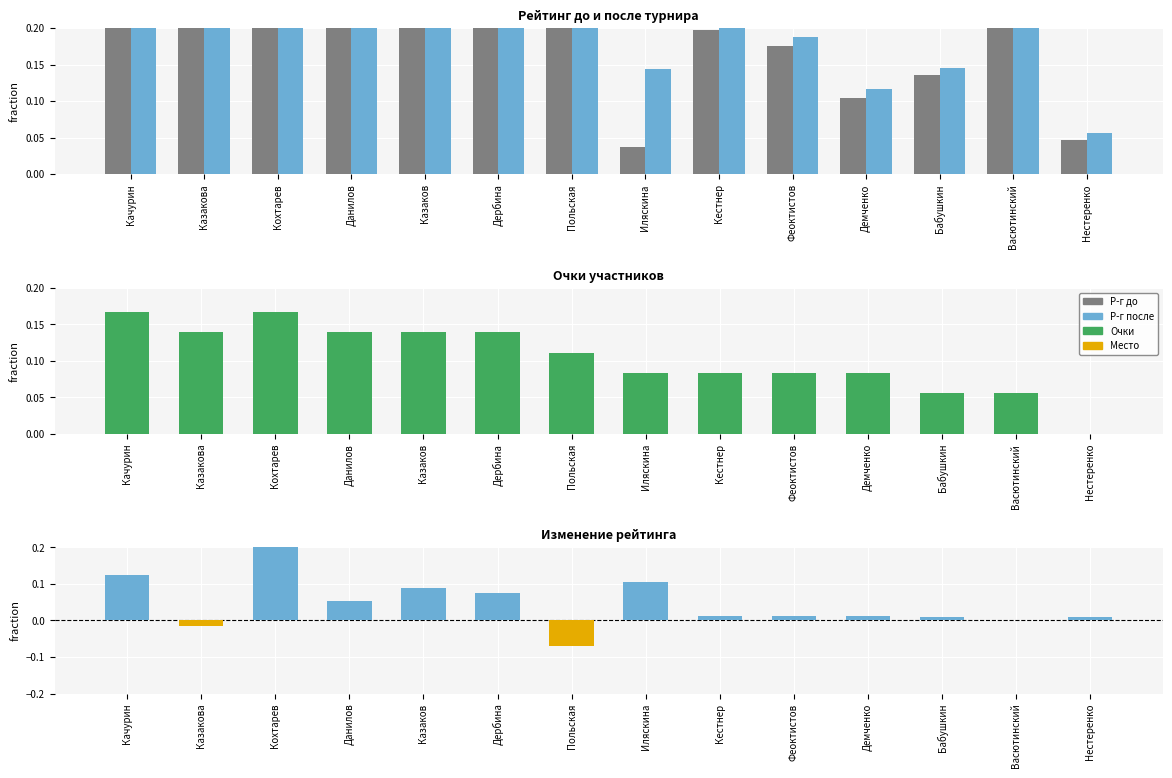

Between Казакова and Данилов, which series saw the biggest shift?

Р-г до